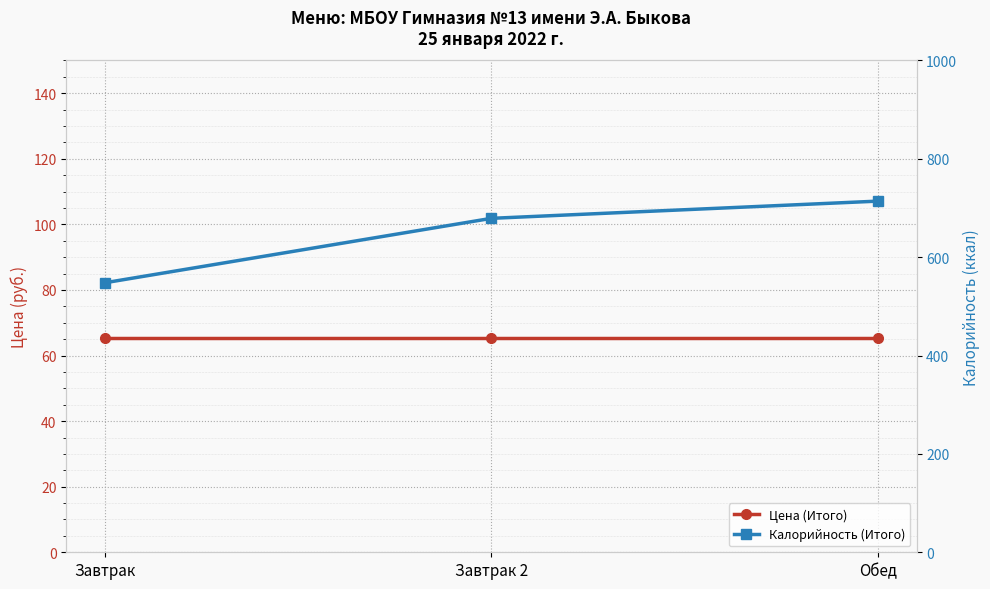

Is this an area chart (filled region under the line)?

No